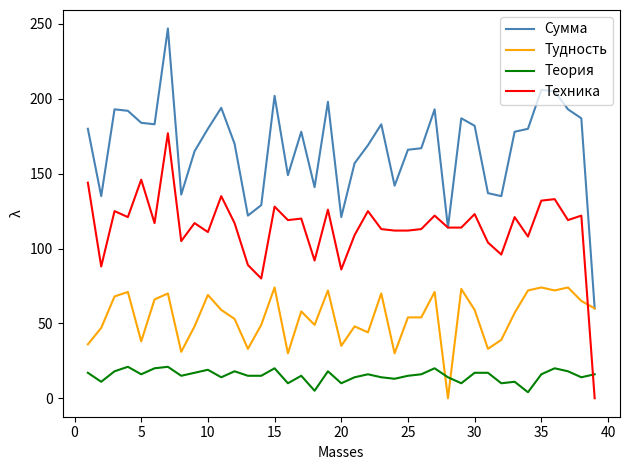

What is the maximum value shown in the chart?

247